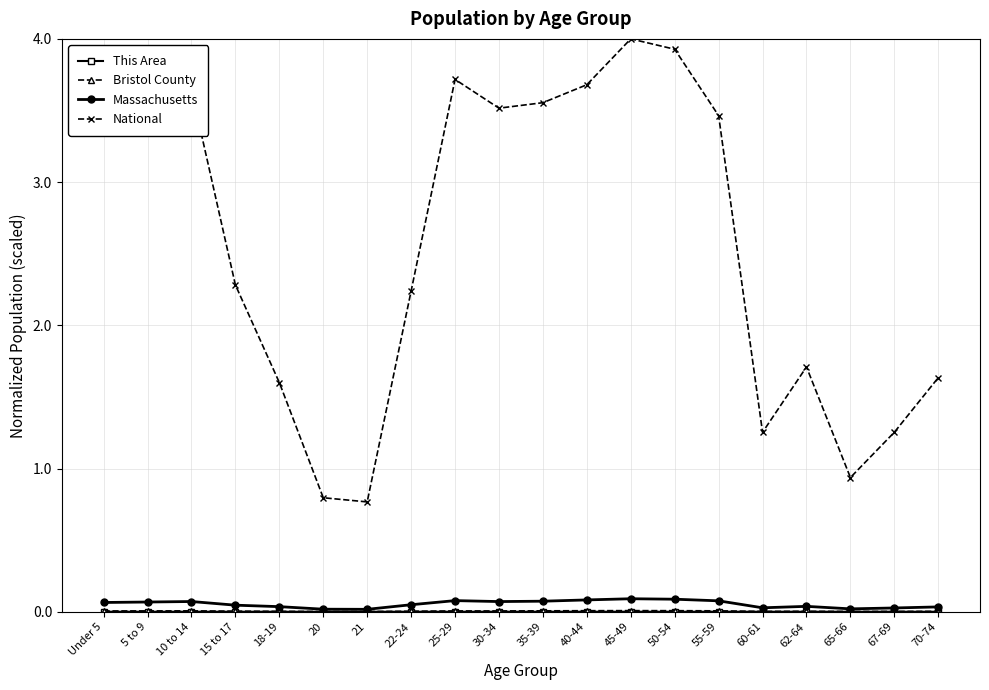

Where does the National series first go above 3?

Under 5